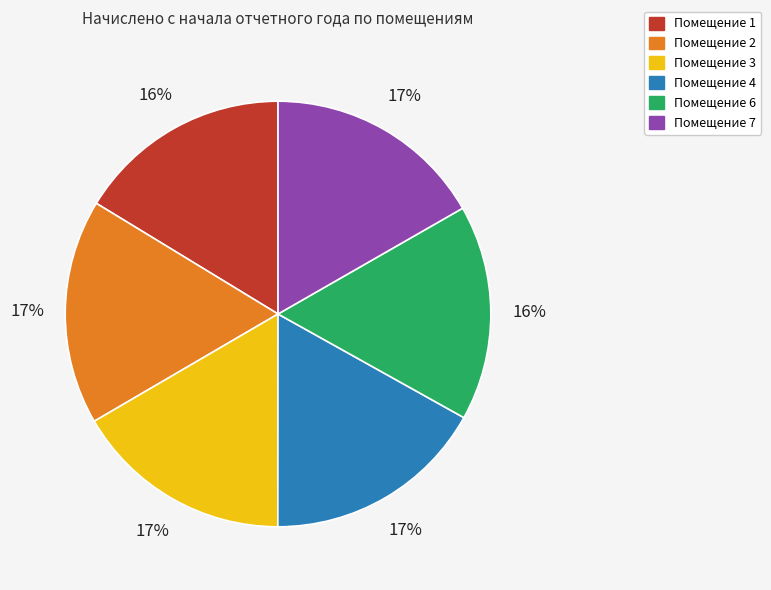

Is there any slice that represents more than half of the pie?

No